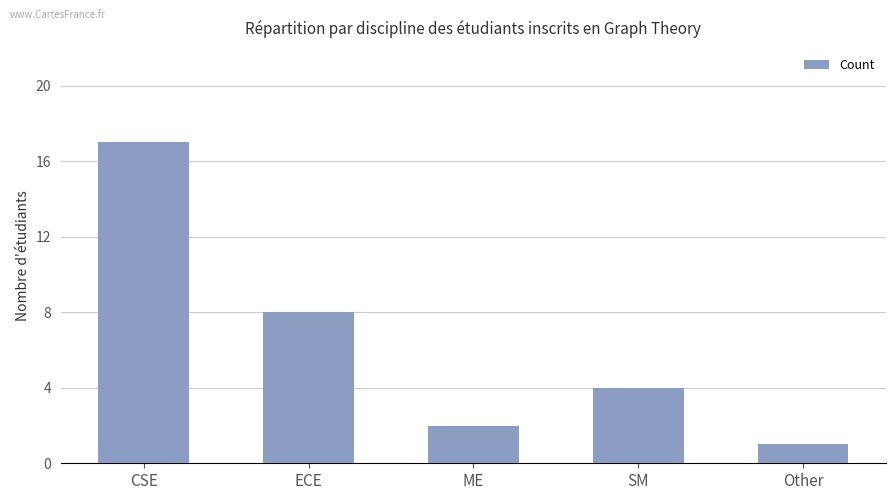

At which label does the data first exceed 4?

CSE